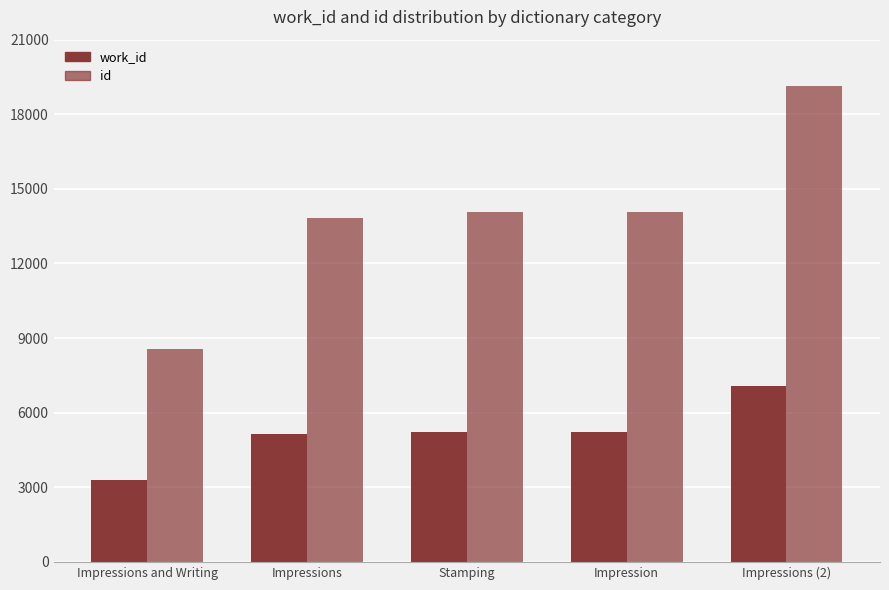

At Impressions, list the series in order from largest to smallest.

id, work_id